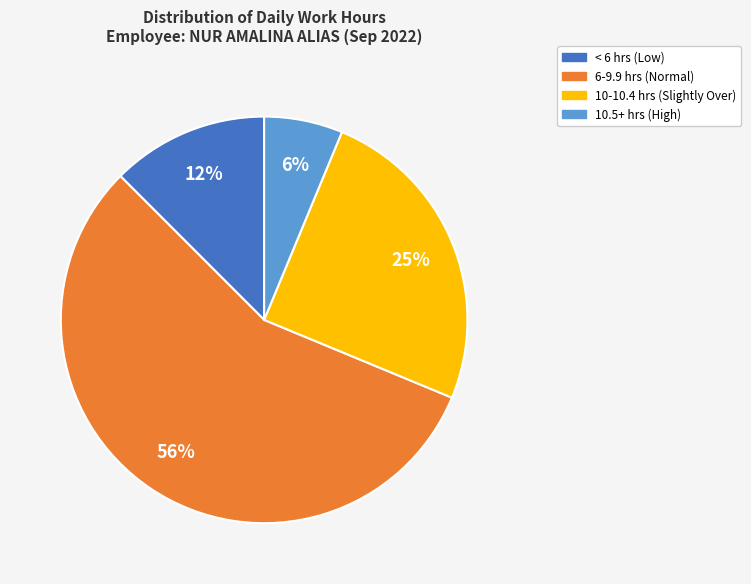

To the nearest percent, what is the average slice percentage?

25%